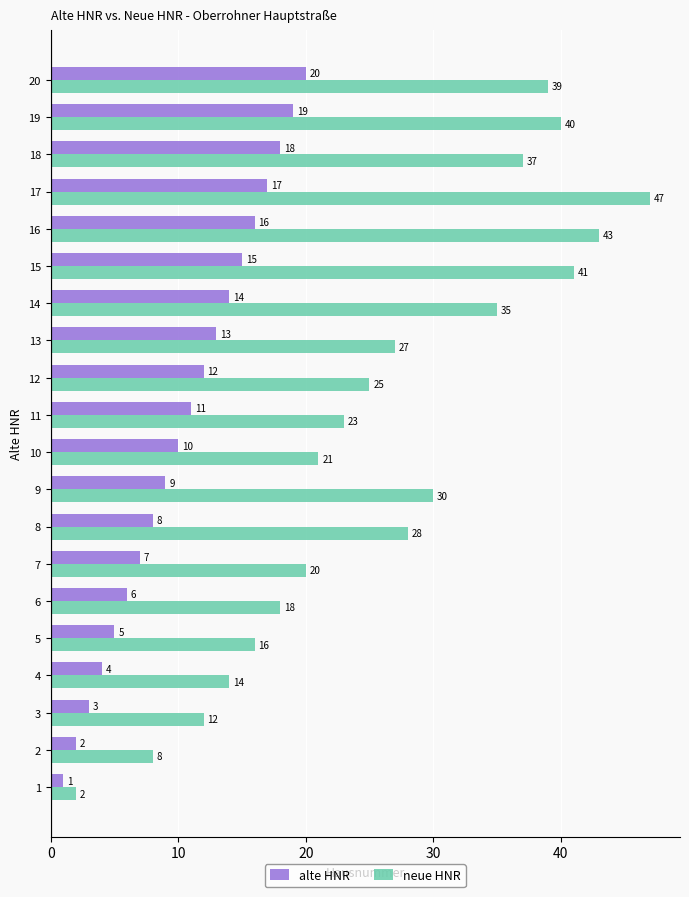

Where is alte HNR nearest to the value 10?

10